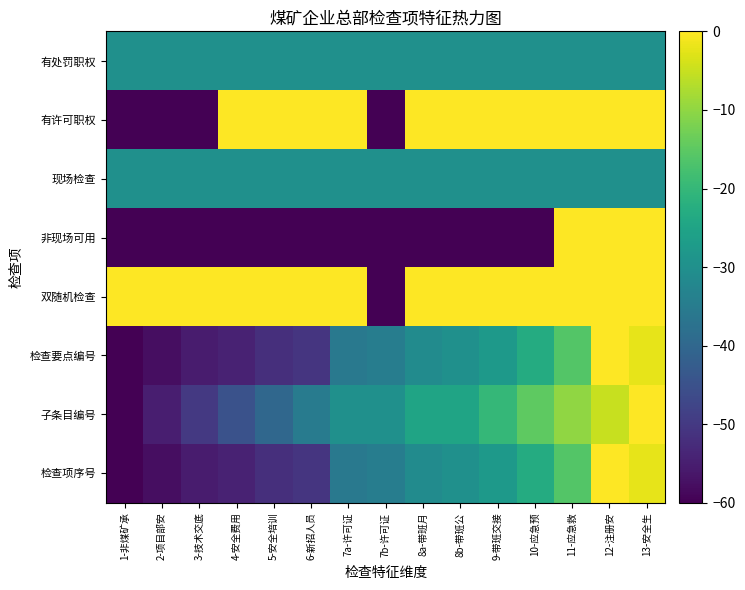

Reading right to left, extract all data points from this chart.

检查项序号: 13-安全生=-2.3	12-注册安=0.0	11-应急救=-16.2	10-应急预=-23.1	9-带班交接=-27.7	8b-带班公=-30.0	8a-带班月=-31.2	7b-许可证=-34.6	7a-许可证=-35.8	6-新招人员=-50.8	5-安全培训=-51.9	4-安全费用=-54.2	3-技术交底=-55.4	2-项目部安=-57.7	1-非煤矿承=-60.0
子条目编号: 13-安全生=0.0	12-注册安=-5.0	11-应急救=-10.0	10-应急预=-15.0	9-带班交接=-20.0	8b-带班公=-25.0	8a-带班月=-25.0	7b-许可证=-30.0	7a-许可证=-30.0	6-新招人员=-35.0	5-安全培训=-40.0	4-安全费用=-45.0	3-技术交底=-50.0	2-项目部安=-55.0	1-非煤矿承=-60.0
检查要点编号: 13-安全生=-2.3	12-注册安=0.0	11-应急救=-16.2	10-应急预=-23.1	9-带班交接=-27.7	8b-带班公=-30.0	8a-带班月=-31.2	7b-许可证=-34.6	7a-许可证=-35.8	6-新招人员=-50.8	5-安全培训=-51.9	4-安全费用=-54.2	3-技术交底=-55.4	2-项目部安=-57.7	1-非煤矿承=-60.0
双随机检查: 13-安全生=0.0	12-注册安=0.0	11-应急救=0.0	10-应急预=0.0	9-带班交接=0.0	8b-带班公=0.0	8a-带班月=0.0	7b-许可证=-60.0	7a-许可证=0.0	6-新招人员=0.0	5-安全培训=0.0	4-安全费用=0.0	3-技术交底=0.0	2-项目部安=0.0	1-非煤矿承=0.0
非现场可用: 13-安全生=0.0	12-注册安=0.0	11-应急救=0.0	10-应急预=-60.0	9-带班交接=-60.0	8b-带班公=-60.0	8a-带班月=-60.0	7b-许可证=-60.0	7a-许可证=-60.0	6-新招人员=-60.0	5-安全培训=-60.0	4-安全费用=-60.0	3-技术交底=-60.0	2-项目部安=-60.0	1-非煤矿承=-60.0
现场检查: 13-安全生=-30.0	12-注册安=-30.0	11-应急救=-30.0	10-应急预=-30.0	9-带班交接=-30.0	8b-带班公=-30.0	8a-带班月=-30.0	7b-许可证=-30.0	7a-许可证=-30.0	6-新招人员=-30.0	5-安全培训=-30.0	4-安全费用=-30.0	3-技术交底=-30.0	2-项目部安=-30.0	1-非煤矿承=-30.0
有许可职权: 13-安全生=0.0	12-注册安=0.0	11-应急救=0.0	10-应急预=0.0	9-带班交接=0.0	8b-带班公=0.0	8a-带班月=0.0	7b-许可证=-60.0	7a-许可证=0.0	6-新招人员=0.0	5-安全培训=0.0	4-安全费用=0.0	3-技术交底=-60.0	2-项目部安=-60.0	1-非煤矿承=-60.0
有处罚职权: 13-安全生=-30.0	12-注册安=-30.0	11-应急救=-30.0	10-应急预=-30.0	9-带班交接=-30.0	8b-带班公=-30.0	8a-带班月=-30.0	7b-许可证=-30.0	7a-许可证=-30.0	6-新招人员=-30.0	5-安全培训=-30.0	4-安全费用=-30.0	3-技术交底=-30.0	2-项目部安=-30.0	1-非煤矿承=-30.0